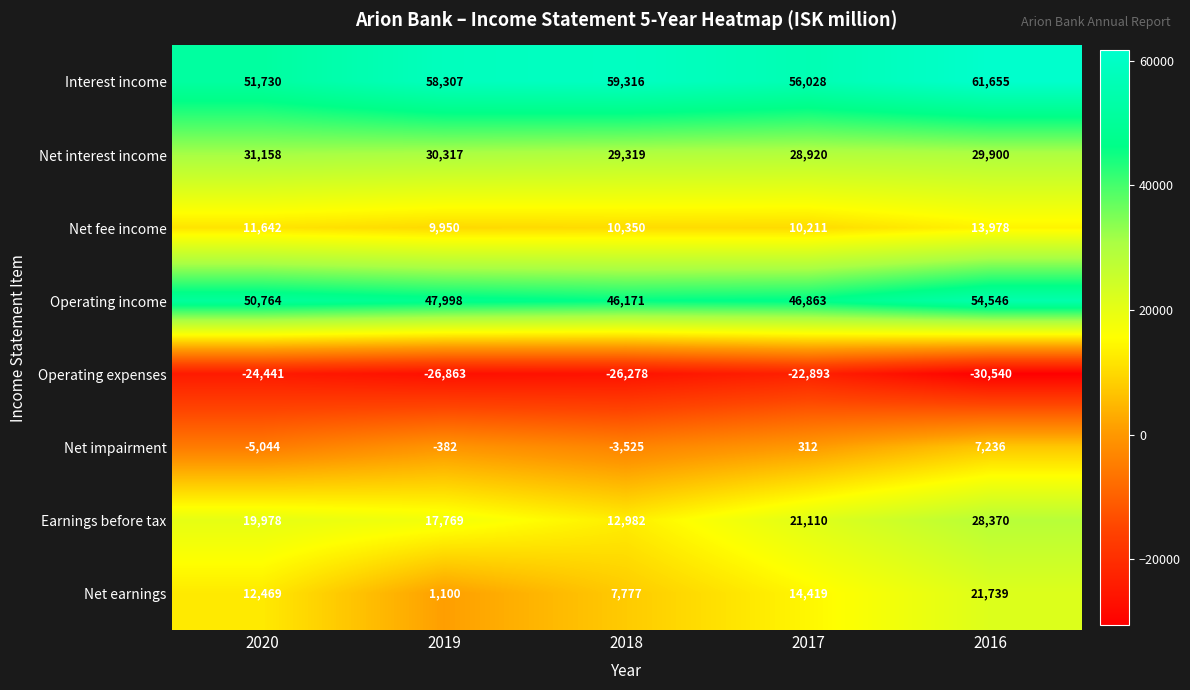

At which label is Earnings before tax closest to 20676?

2017